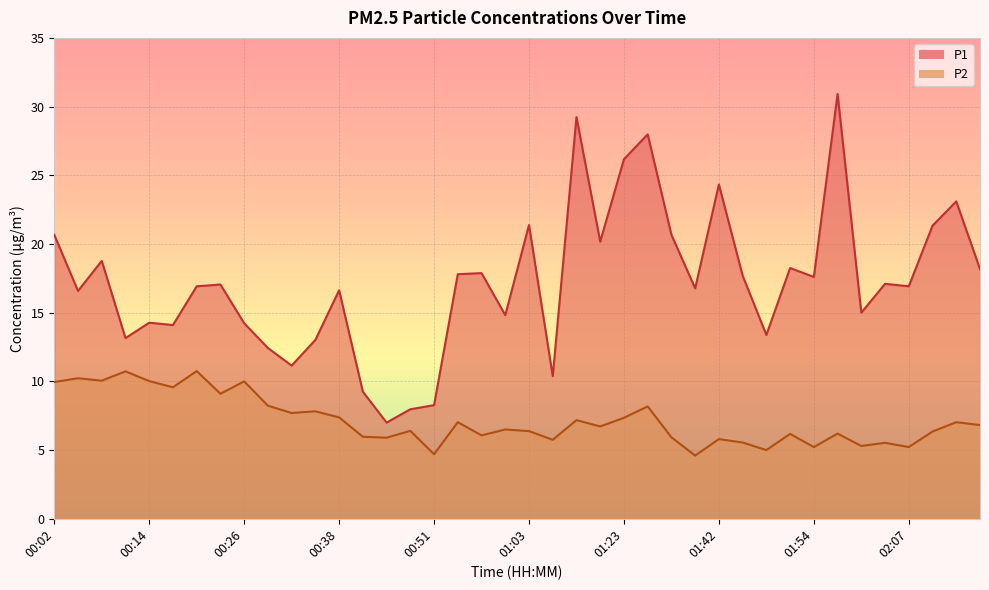

What is the spread (max minus min) of values at 00:20?

6.2